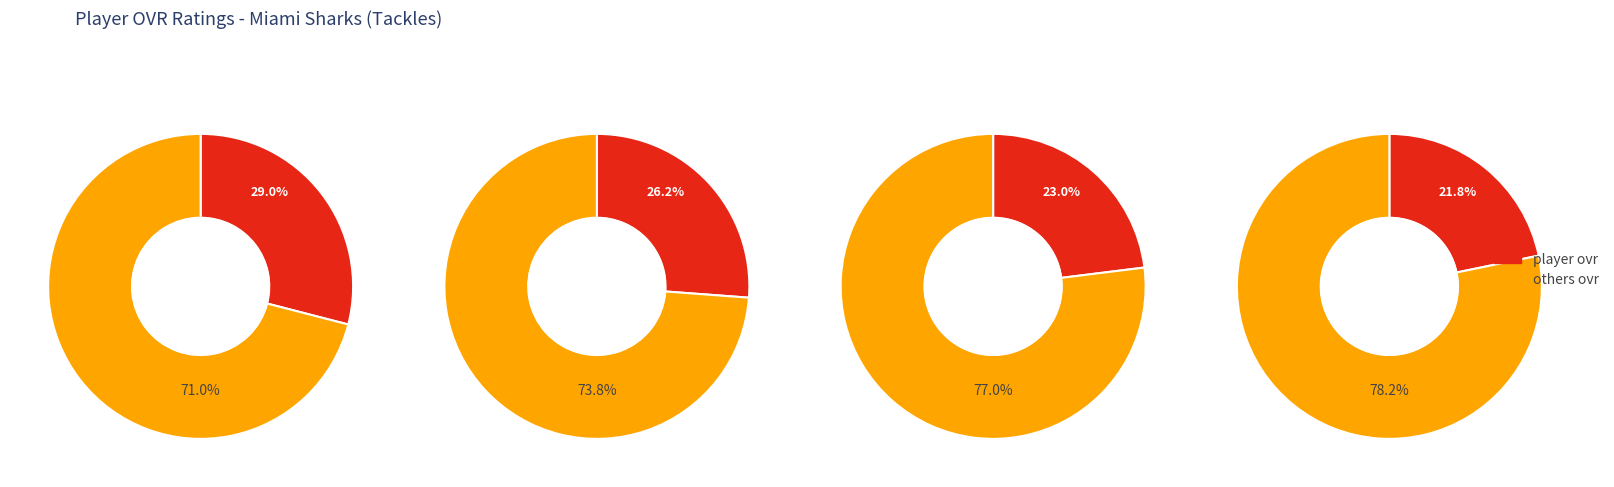

To the nearest percent, what is the difference between the largest and smallest slice percentages?

7%